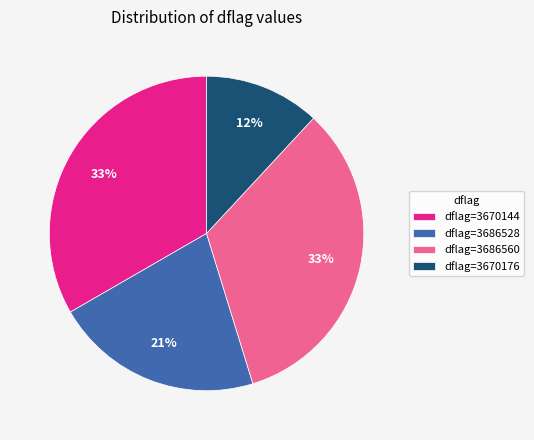

How many segments does this pie chart have?

4